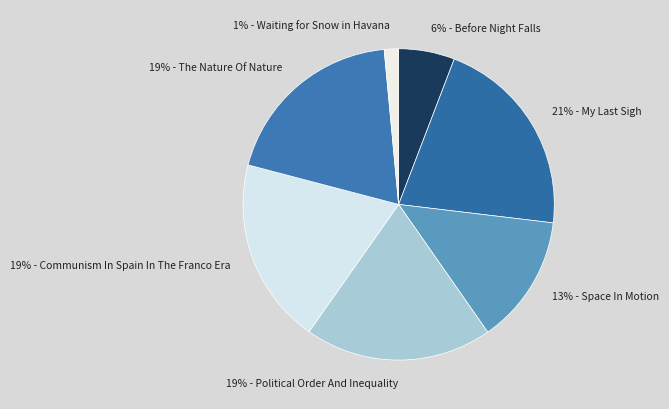

Which category has the biggest portion of the pie?

21% - My Last Sigh